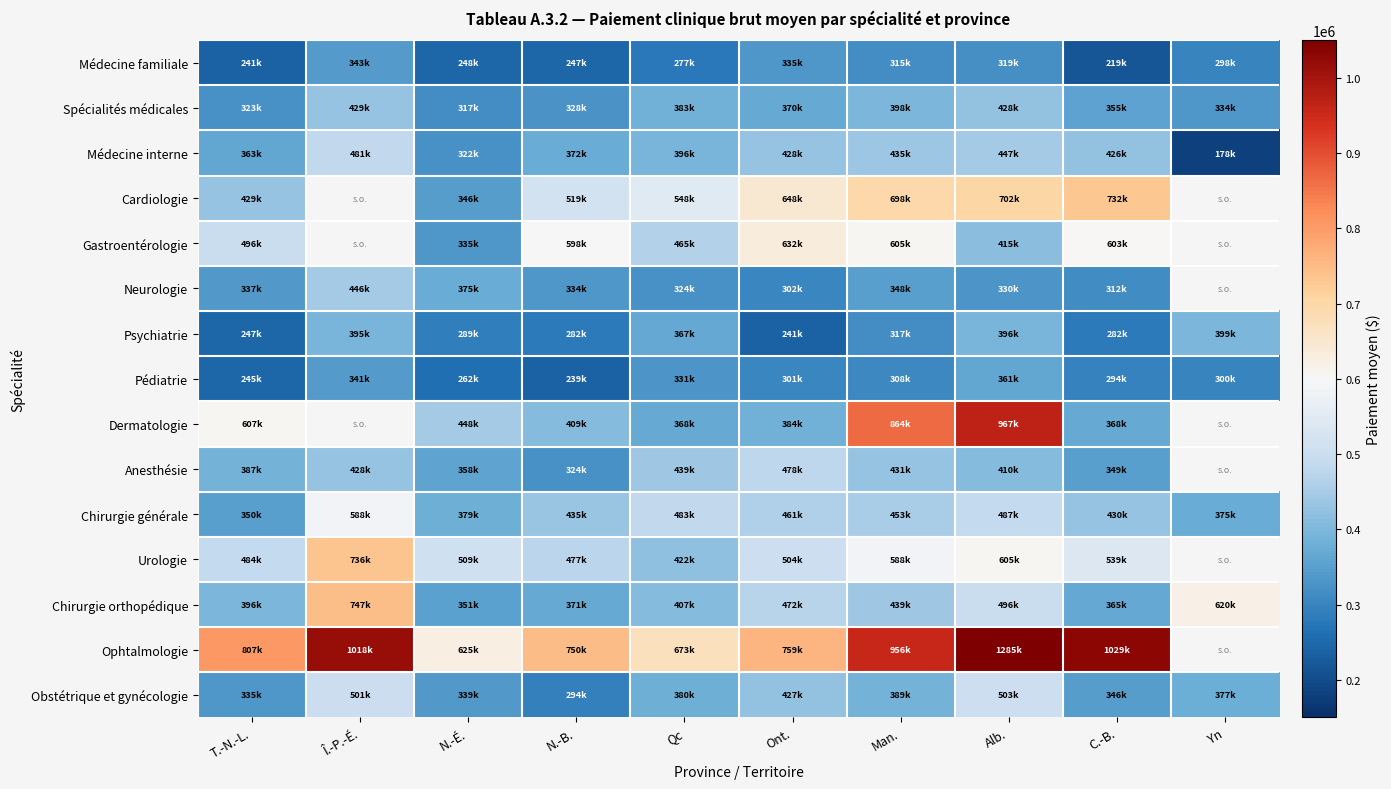

Is the value of Chirurgie orthopédique at T.-N.-L. greater than the value of Neurologie at Man.?

Yes